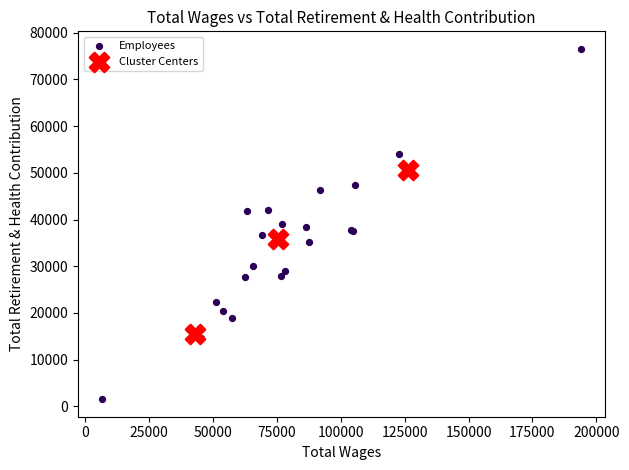

Which series contains the lowest Y value?

Employees